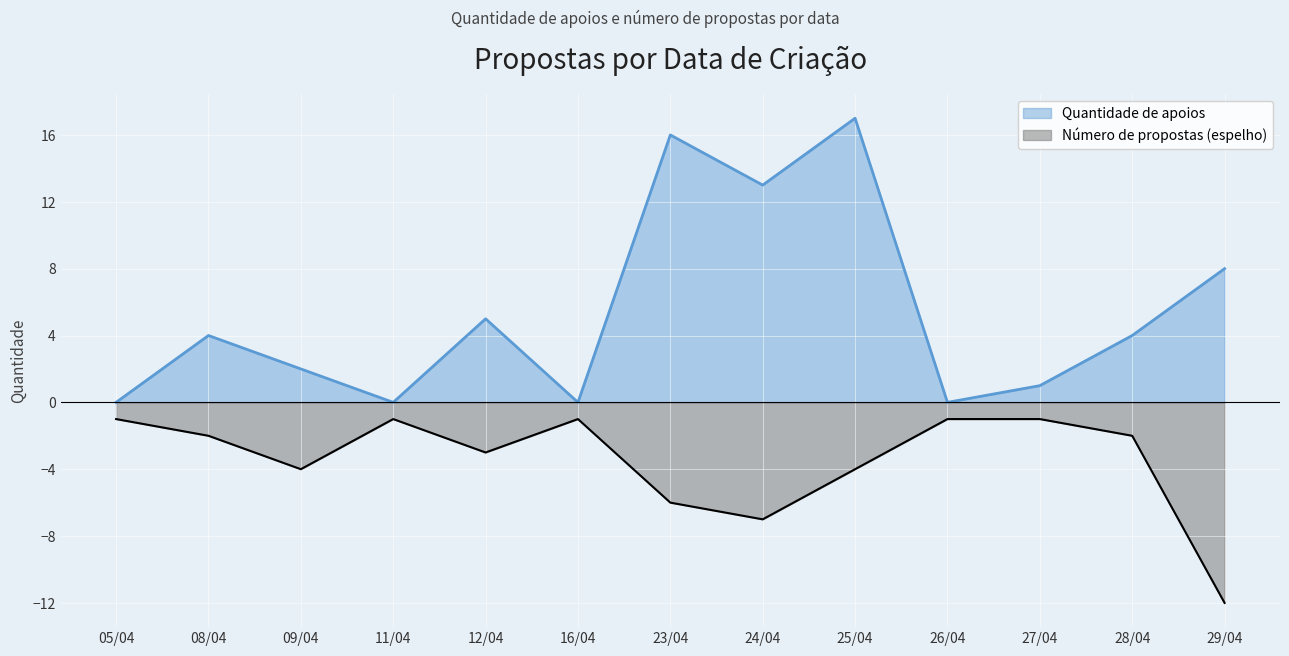

Reading left to right, transcribe all the data shown in this chart.

Quantidade de apoios: 0	4	2	0	5	0	16	13	17	0	1	4	8
Número de propostas: -1	-2	-4	-1	-3	-1	-6	-7	-4	-1	-1	-2	-12